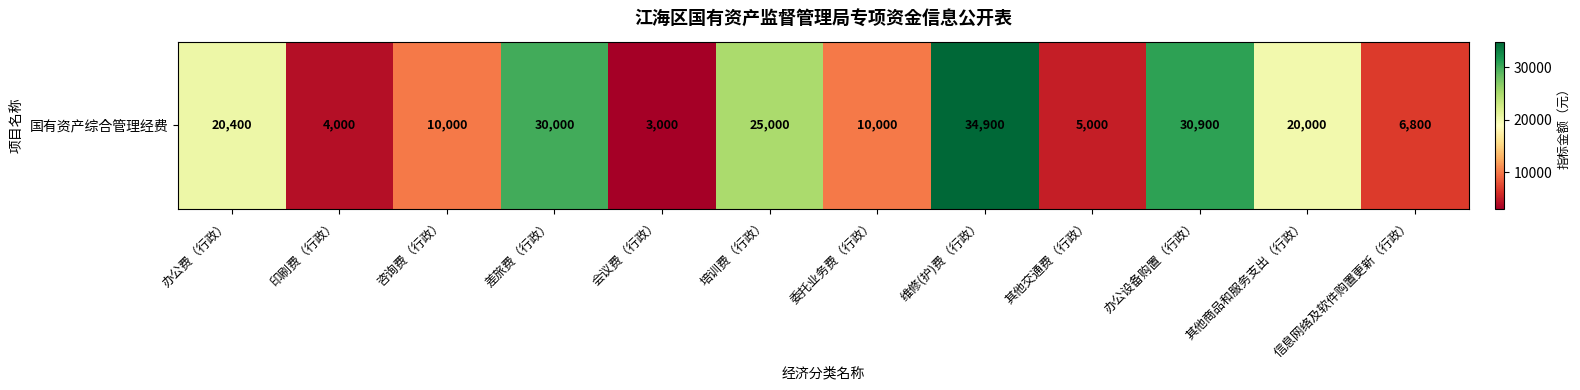

Rank the categories by value from lowest to highest.

会议费（行政）, 印刷费（行政）, 其他交通费（行政）, 信息网络及软件购置更新（行政）, 咨询费（行政）, 委托业务费（行政）, 其他商品和服务支出（行政）, 办公费（行政）, 培训费（行政）, 差旅费（行政）, 办公设备购置（行政）, 维修(护)费（行政）